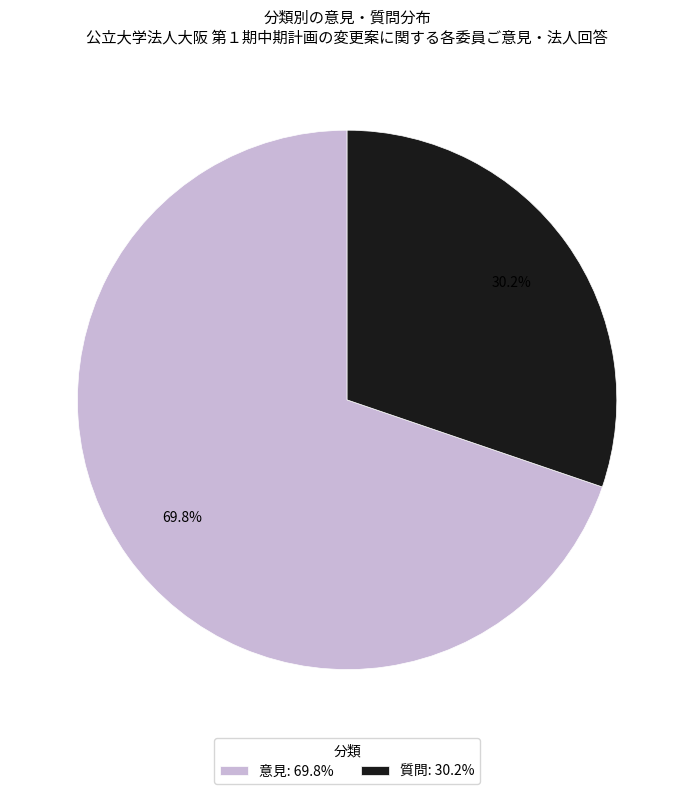

What is the ratio of the value at 意見: 69.8% to the value at 質問: 30.2%?

2.3